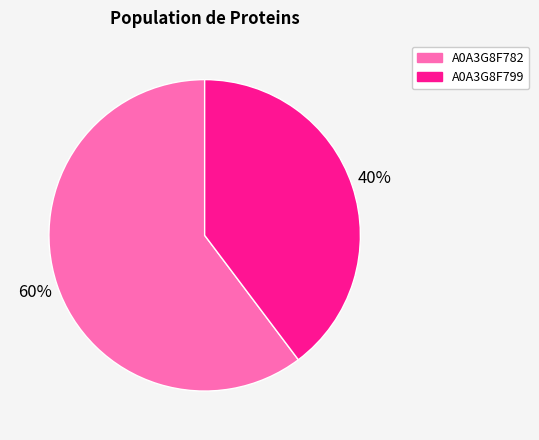

To the nearest percent, what is the average slice percentage?

50%